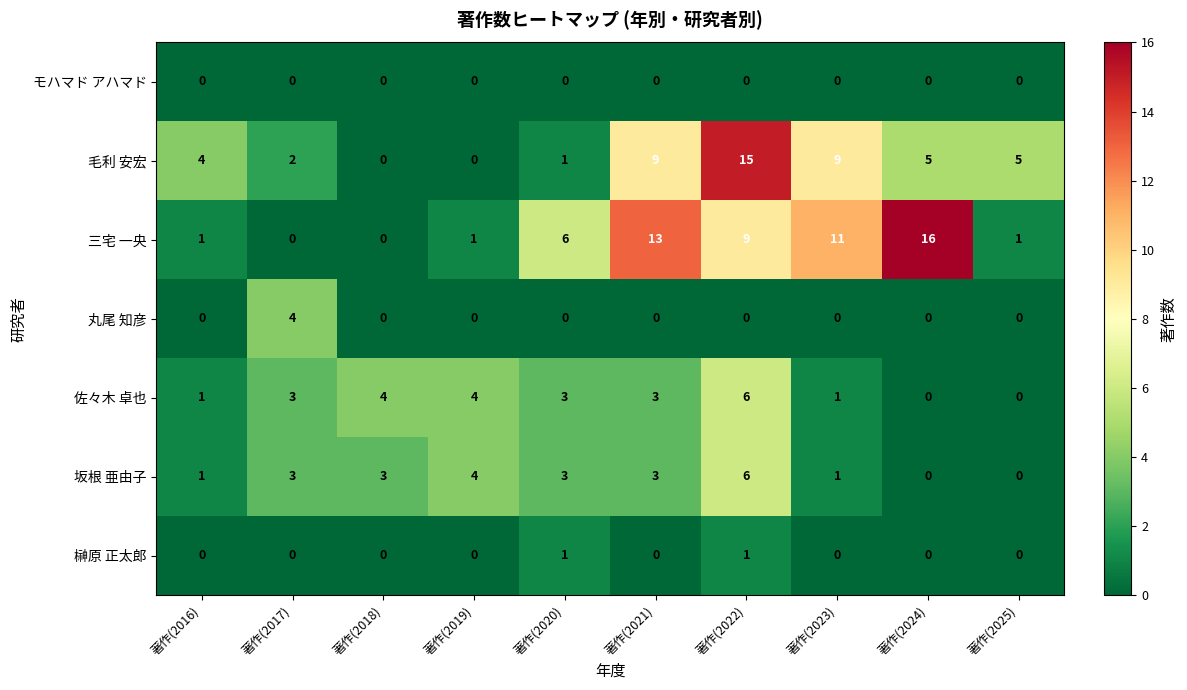

Which series has the largest total across all categories?

三宅 一央